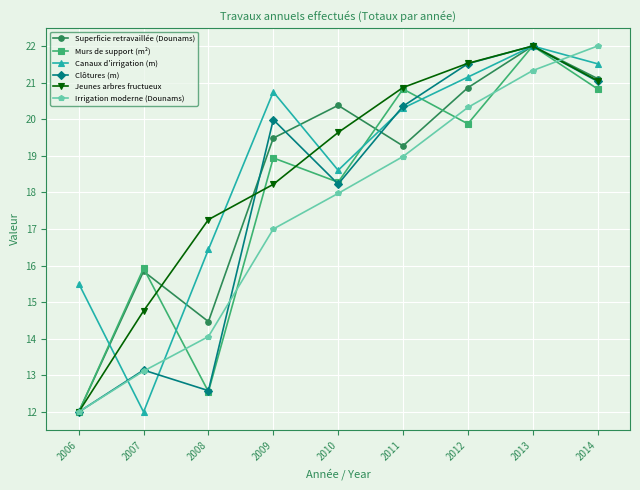

Rank the categories by Clôtures (m) value from highest to lowest.

2013, 2012, 2014, 2011, 2009, 2010, 2007, 2008, 2006